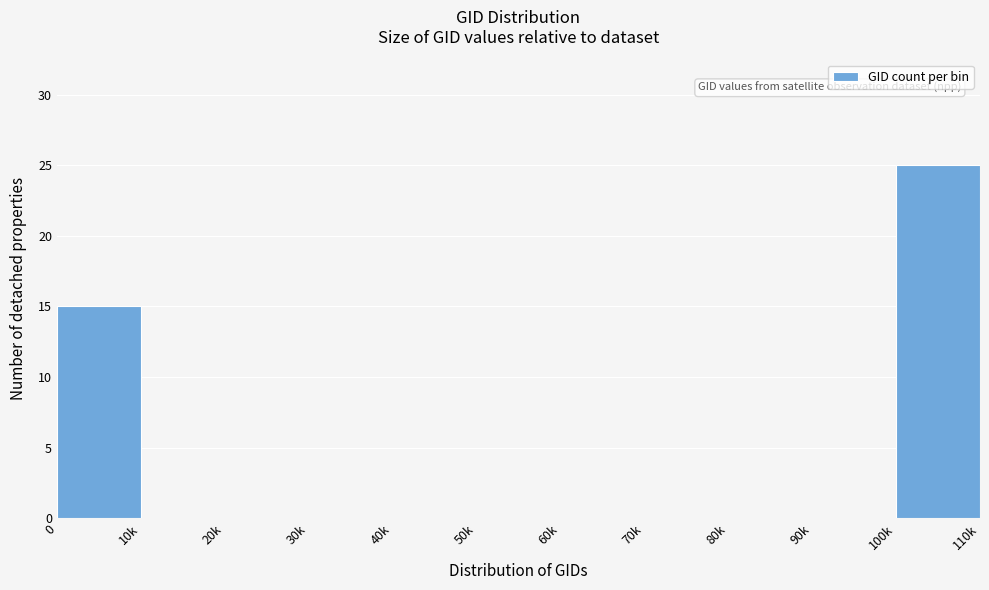

Reading left to right, list all the values displayed in this chart.

0=15	10k=0	20k=0	30k=0	40k=0	50k=0	60k=0	70k=0	80k=0	90k=0	100k=25